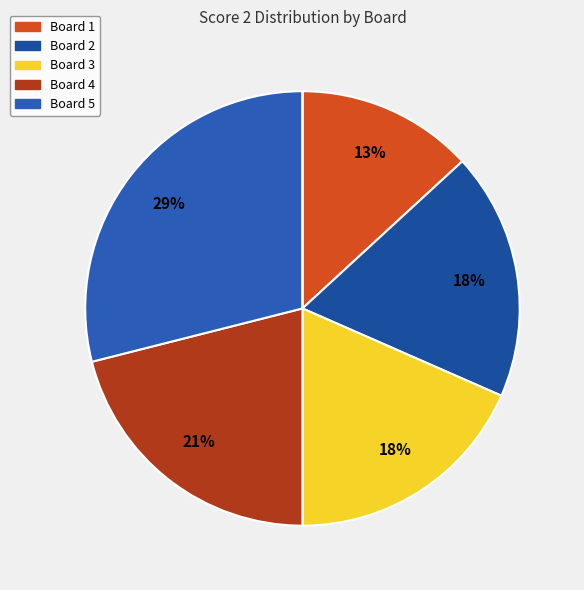

How many segments does this pie chart have?

6